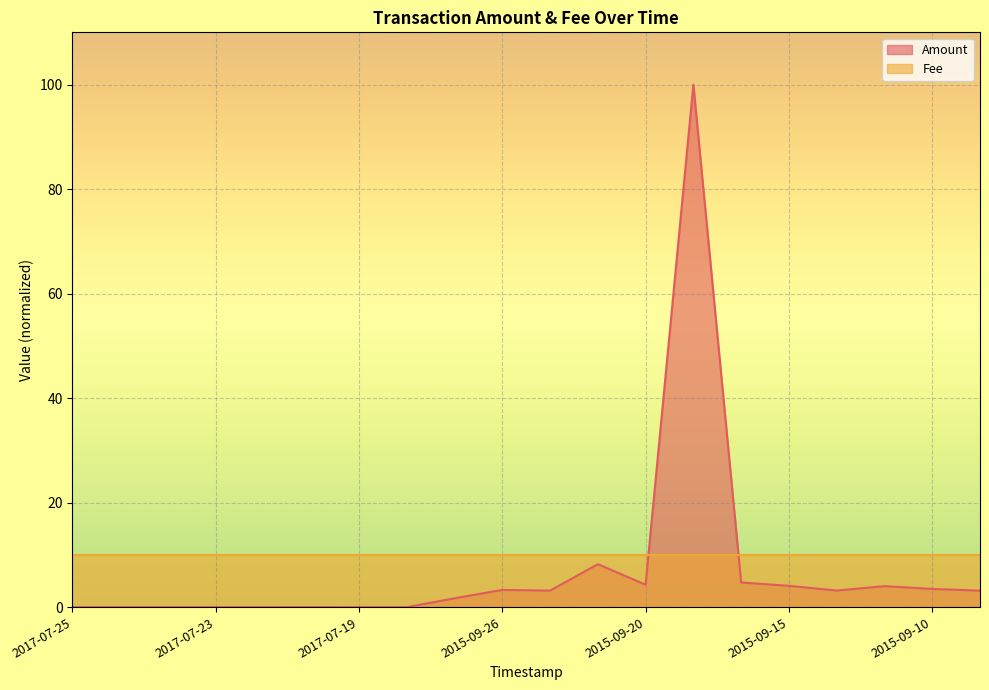

How many categories are shown in the chart?

20